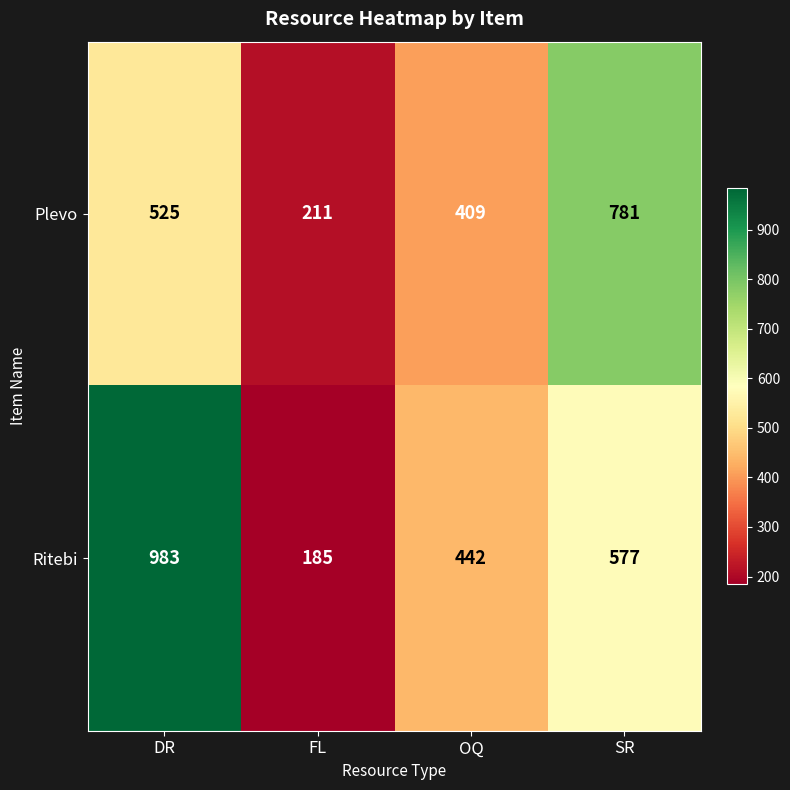

The Plevo series shows 409 at OQ. True or false?

True